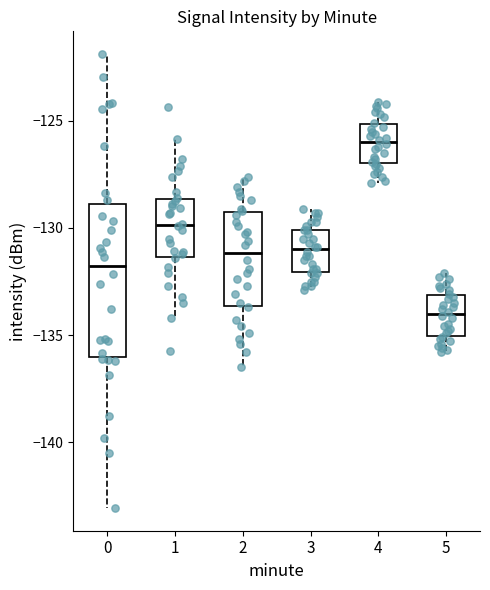

Reading left to right, read every box against the y-axis: the position of its median line, the range the box covers, and the ends of its whiskers. The values are not printed on the chart, so give them approximately, as read against the axis.

0: median -132.0, box -136.0 to -129.0, whiskers -143.0 to -122.0
1: median -130.0, box -131.5 to -128.5, whiskers -134.0 to -126.0
2: median -131.0, box -133.5 to -129.0, whiskers -136.5 to -127.5
3: median -131.0, box -132.0 to -130.0, whiskers -133.0 to -129.0
4: median -126.0, box -127.0 to -125.0, whiskers -128.0 to -124.0
5: median -134.0, box -135.0 to -133.0, whiskers -136.0 to -132.0